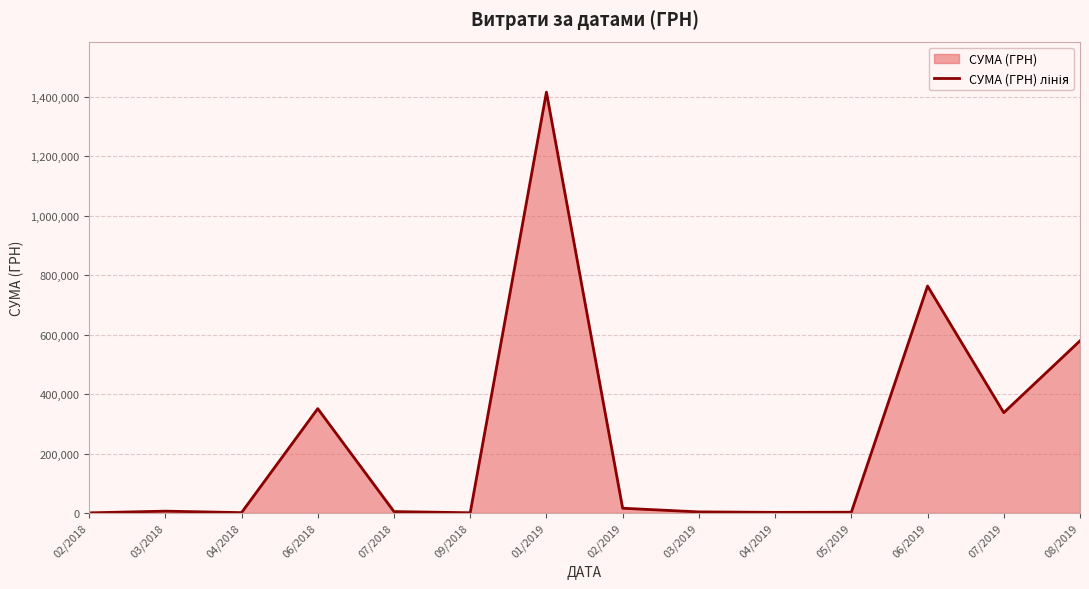

How many points are higher than both their immediate neighbors (excluding endpoints)?

4